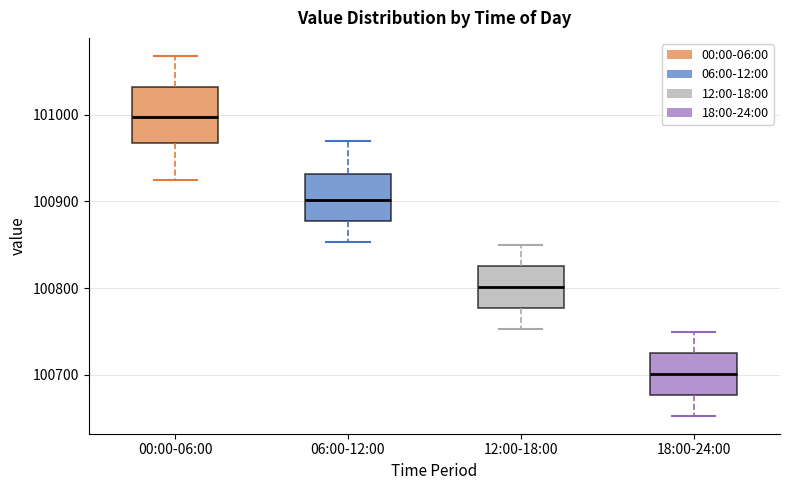

Reading left to right, read every box against the y-axis: the position of its median line, the range the box covers, and the ends of its whiskers. The values are not printed on the chart, so give them approximately, as read against the axis.

00:00-06:00: median 101000, box 100970 to 101030, whiskers 100920 to 101070
06:00-12:00: median 100900, box 100880 to 100930, whiskers 100850 to 100970
12:00-18:00: median 100800, box 100780 to 100830, whiskers 100750 to 100850
18:00-24:00: median 100700, box 100680 to 100730, whiskers 100650 to 100750